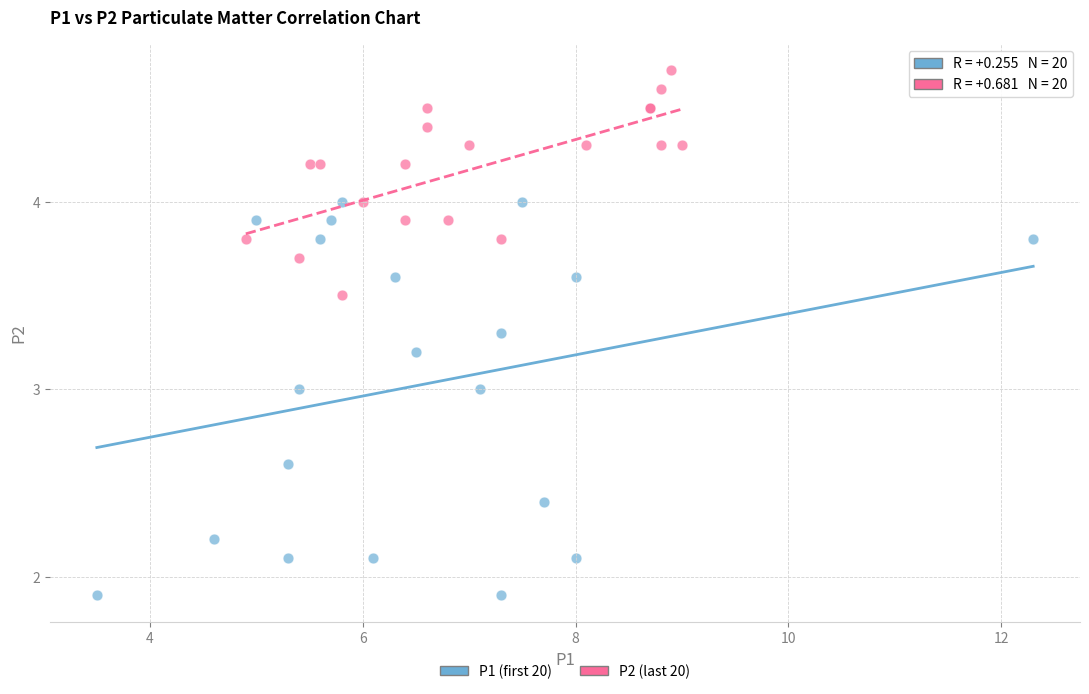

Which series reaches the minimum Y coordinate?

P1 (first 20)